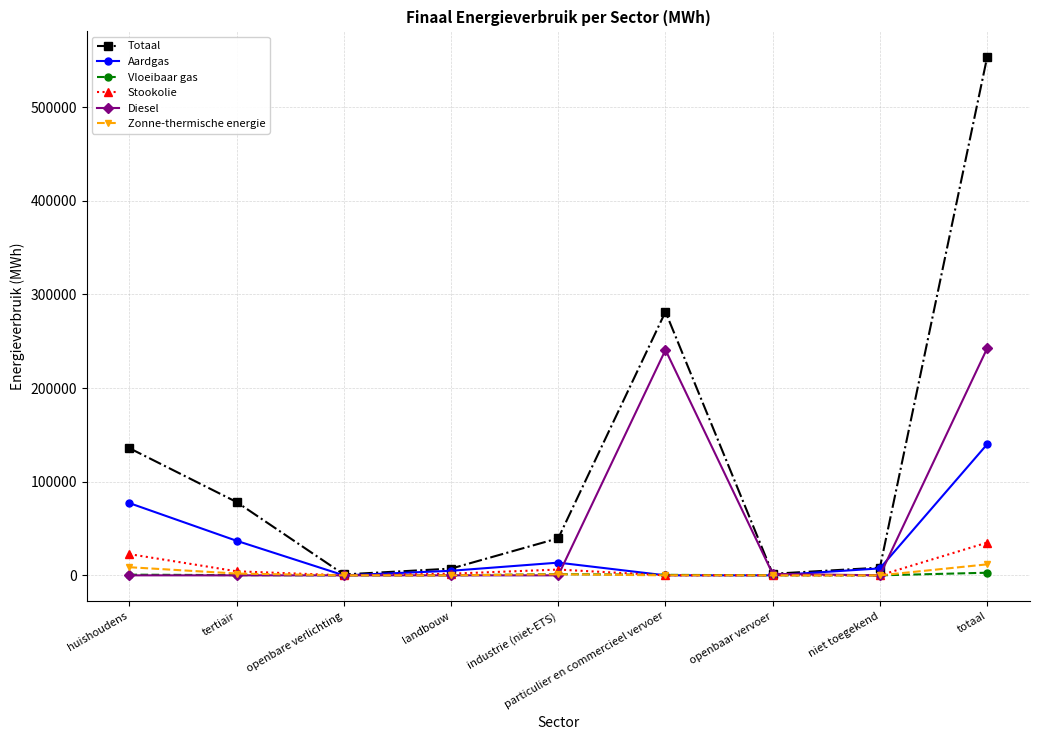

Is this an area chart (filled region under the line)?

No